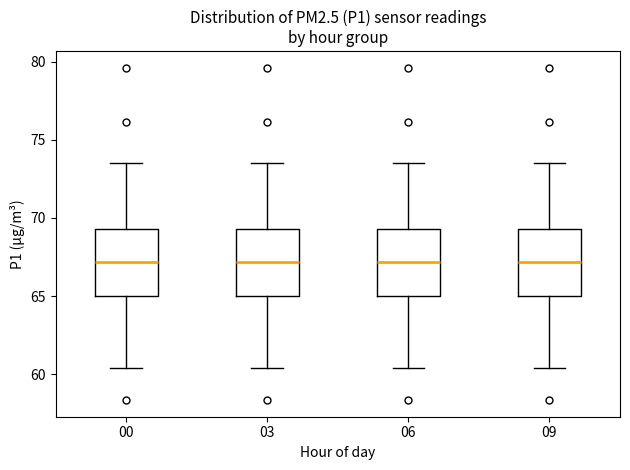

Reading left to right, transcribe this box plot: for each box, give where its median line is, the range the box spans, and where its two whiskers end, as read against the y-axis. The values are not printed on the chart, so give them approximately, as read against the axis.

00: median 67.0, box 65.0 to 69.5, whiskers 60.5 to 73.5
03: median 67.0, box 65.0 to 69.5, whiskers 60.5 to 73.5
06: median 67.0, box 65.0 to 69.5, whiskers 60.5 to 73.5
09: median 67.0, box 65.0 to 69.5, whiskers 60.5 to 73.5